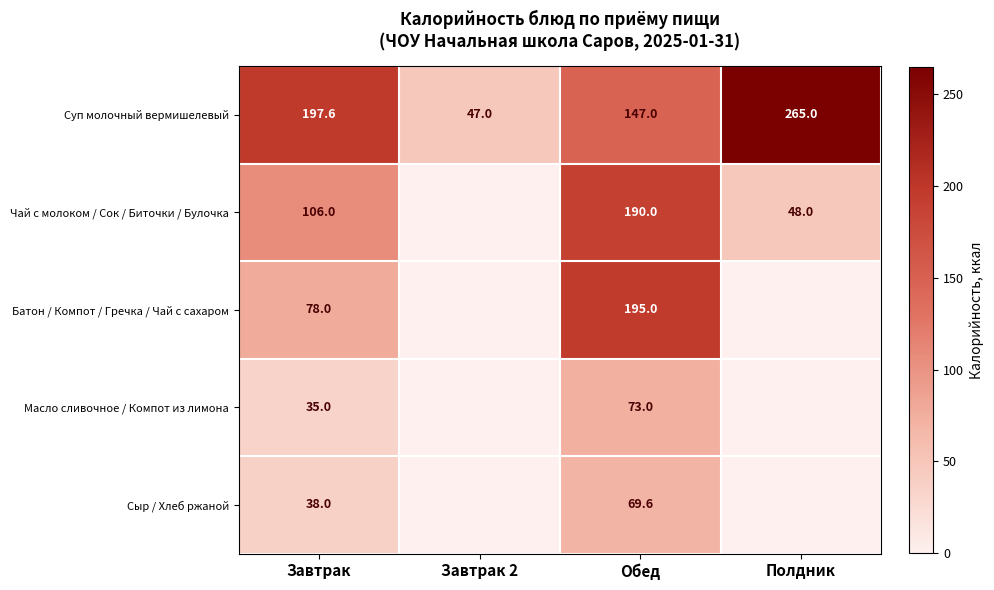

What is the sum of the Суп молочный вермишелевый values at Завтрак 2 and Полдник?

312.0